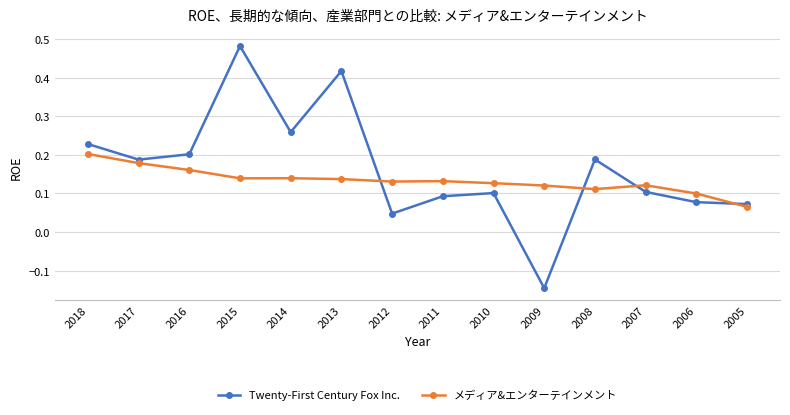

Which category has the highest value in the メディア&エンターテインメント series?

2018